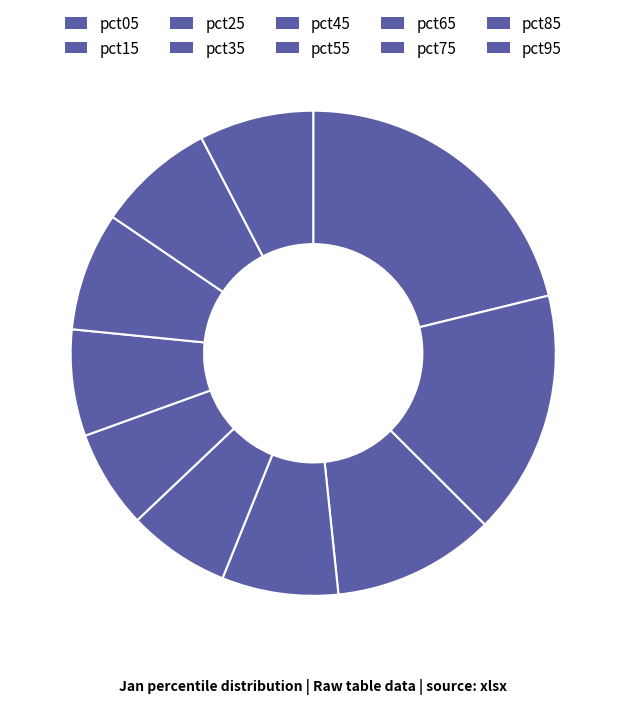

What is the largest slice in the pie chart?

pct05